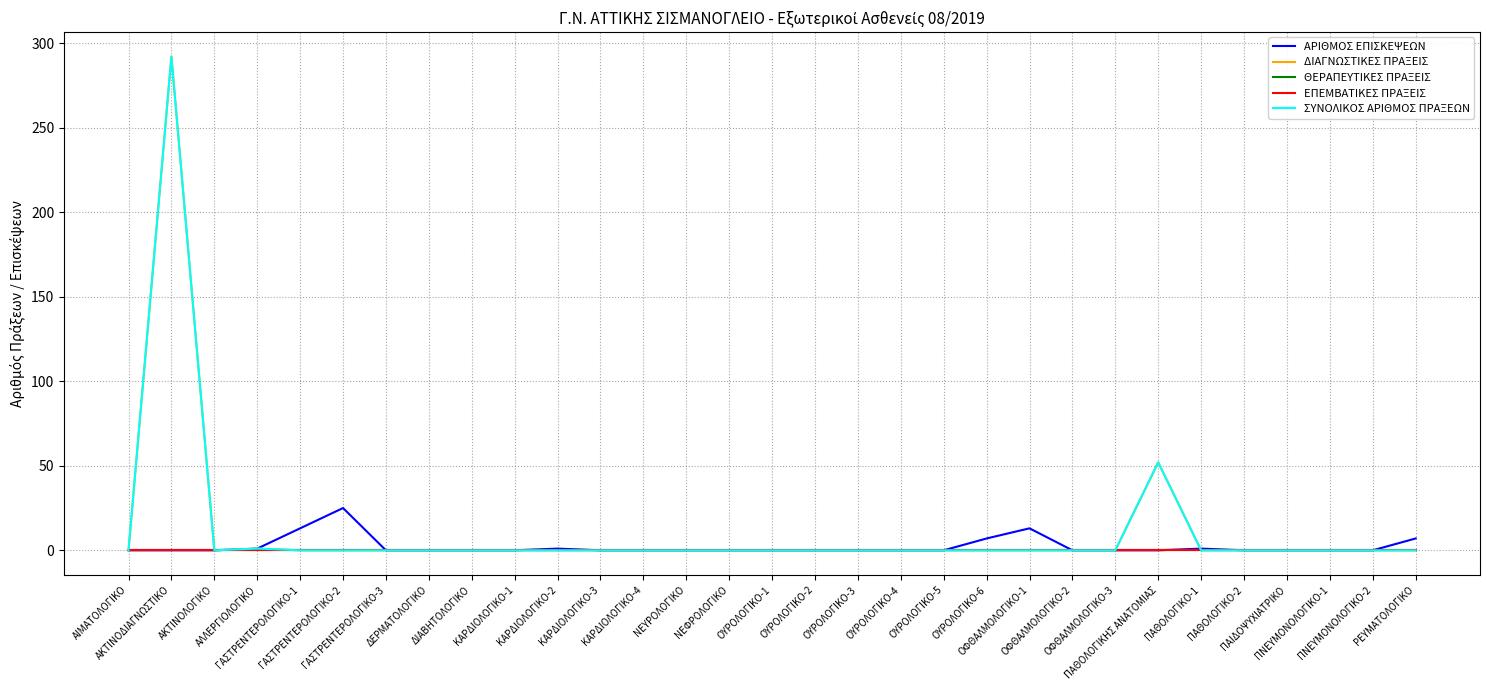

Does the chart display data point markers on the line(s)?

No